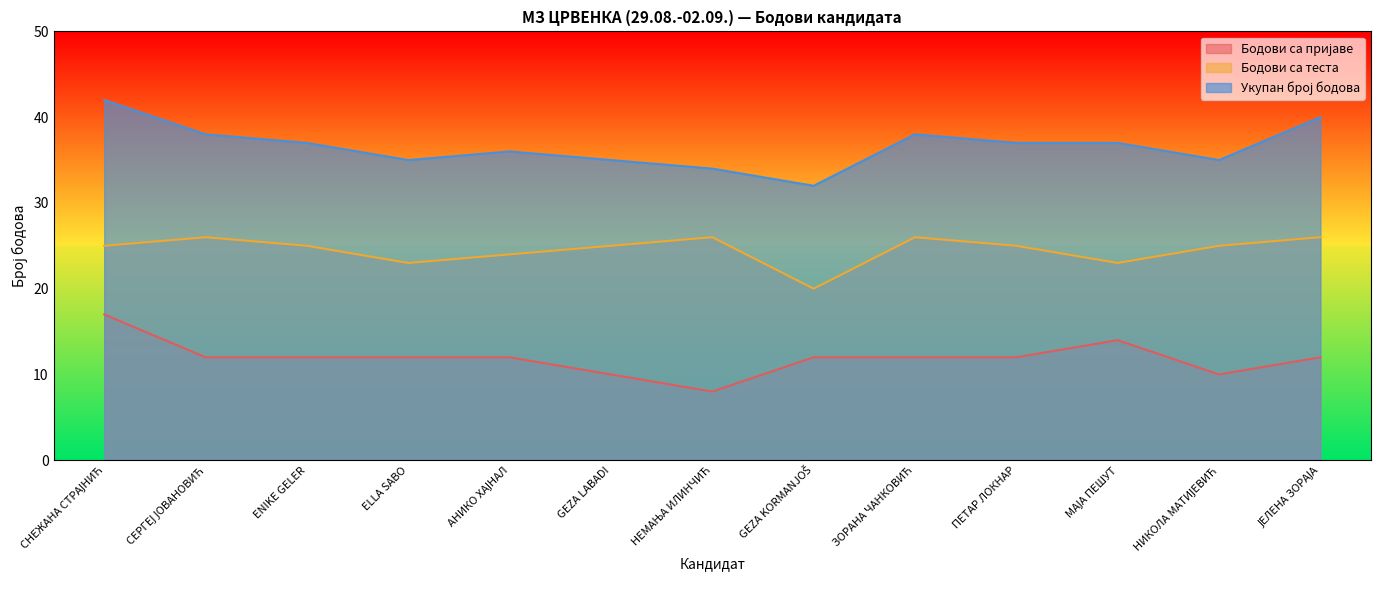

Which series has the largest range (max minus min)?

Укупан број бодова